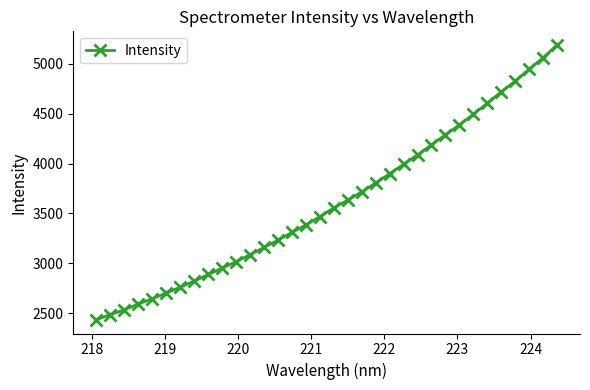

What is the value of the 33rd point from the left?

5060.3